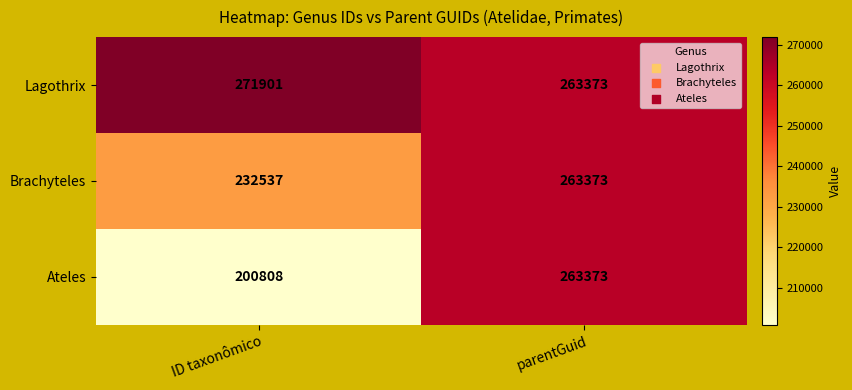

How many values in the Brachyteles series are below 263373?

1